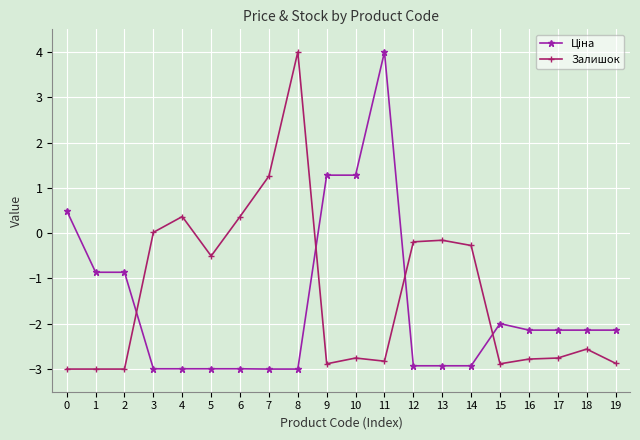

At how many categories does at least one series exceed 1?

5